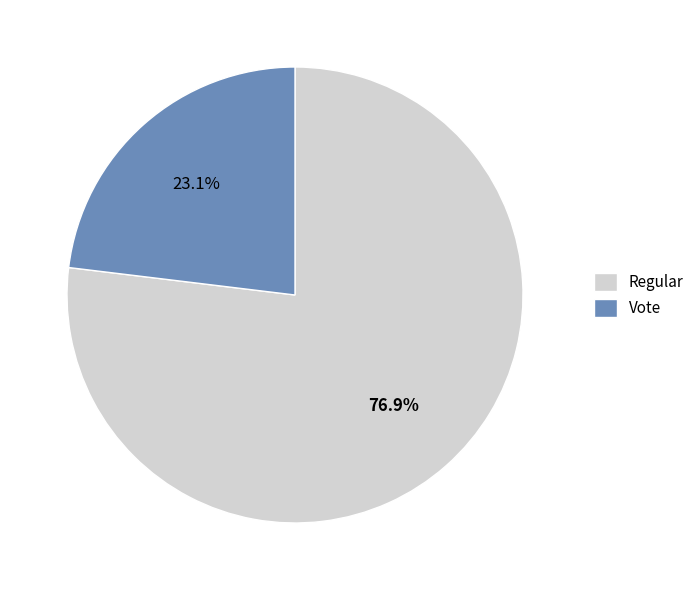

Is it true that Regular is 64% of the pie?

False